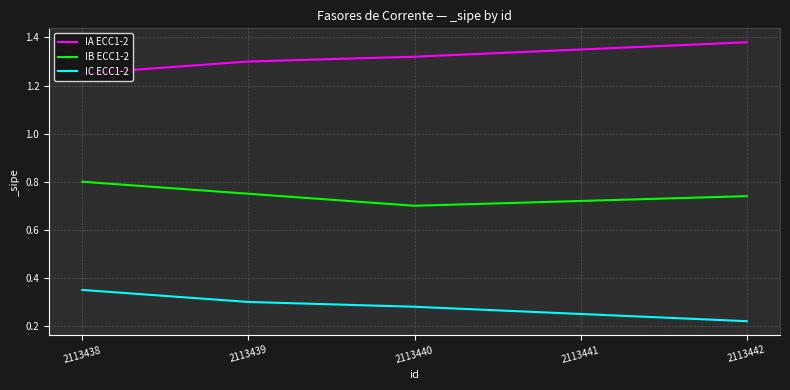

At which category is the sum across all series the highest?

2113438